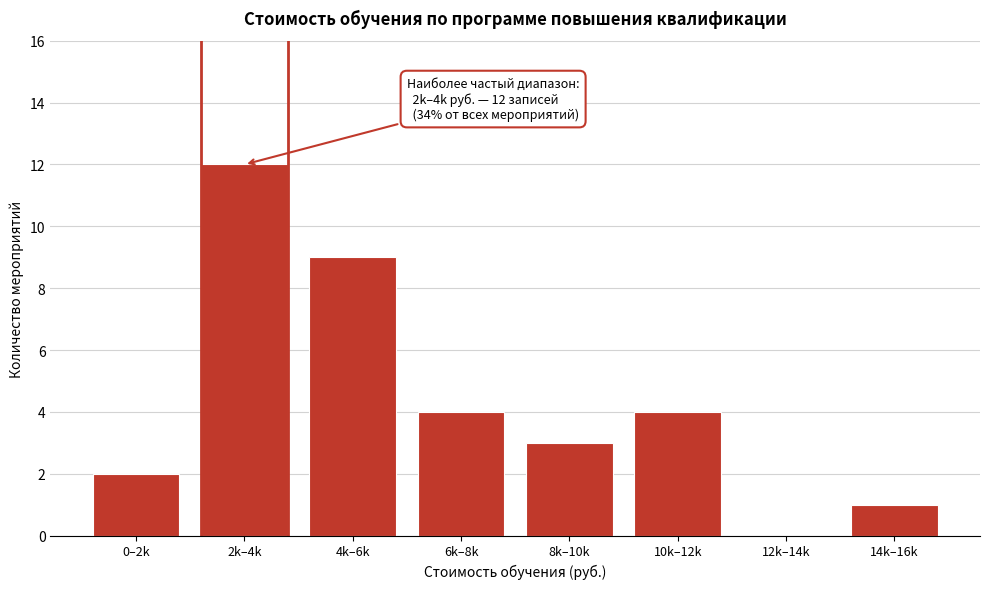

Reading left to right, what are all the values shown in this chart?

0–2k=2	2k–4k=12	4k–6k=9	6k–8k=4	8k–10k=3	10k–12k=4	12k–14k=0	14k–16k=1